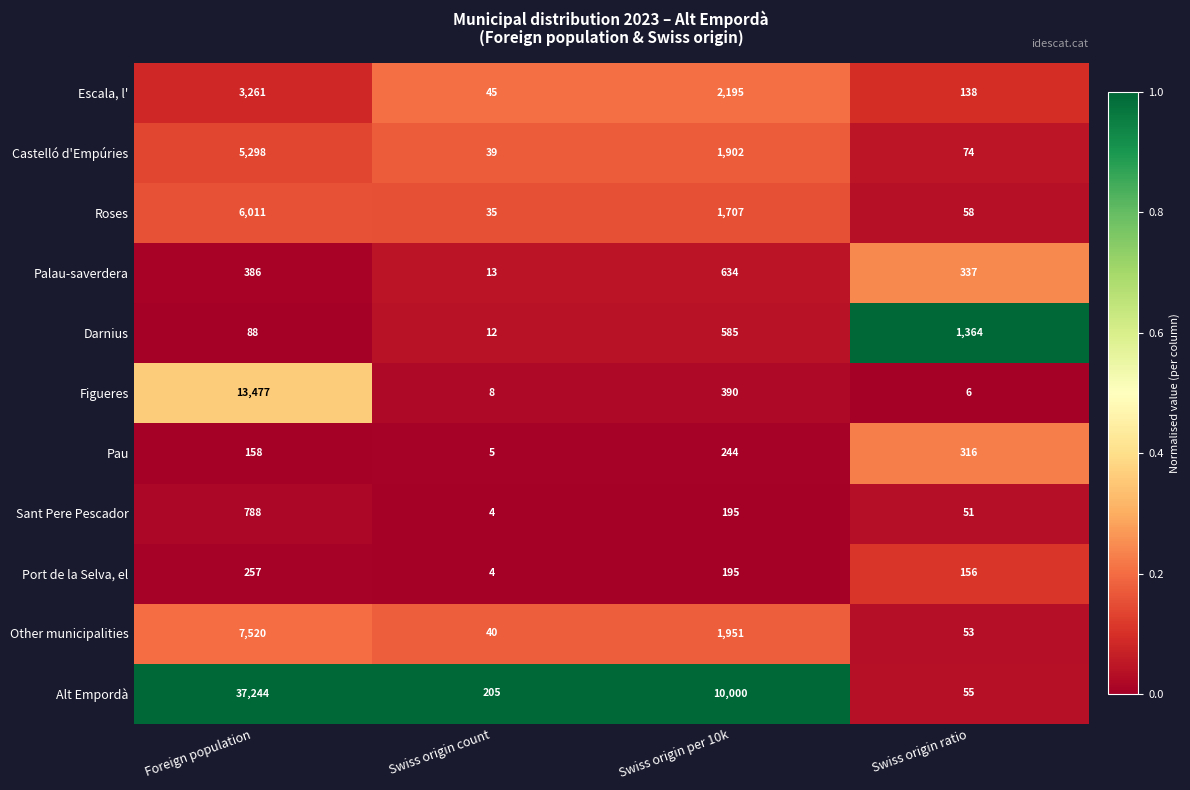

List the series in order of their peak value, lowest first.

Port de la Selva, el, Pau, Palau-saverdera, Sant Pere Pescador, Darnius, Escala, l', Castelló d'Empúries, Roses, Other municipalities, Figueres, Alt Empordà